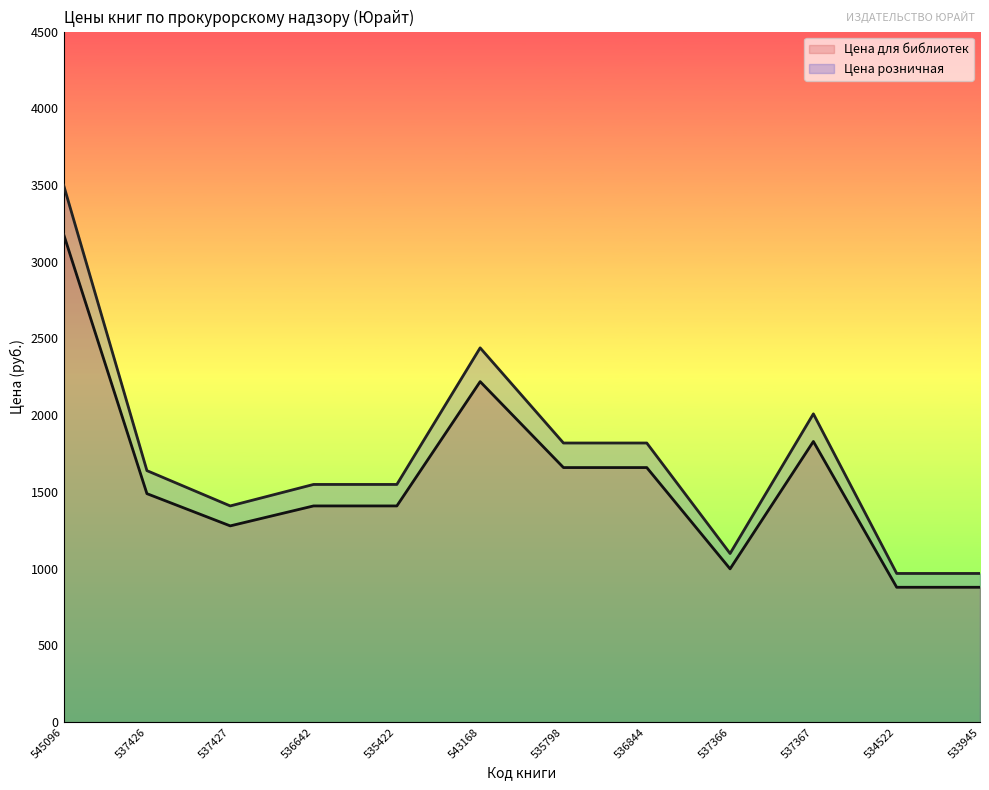

What is the sum of the Цена для библиотек values at 537366 and 536844?

2658